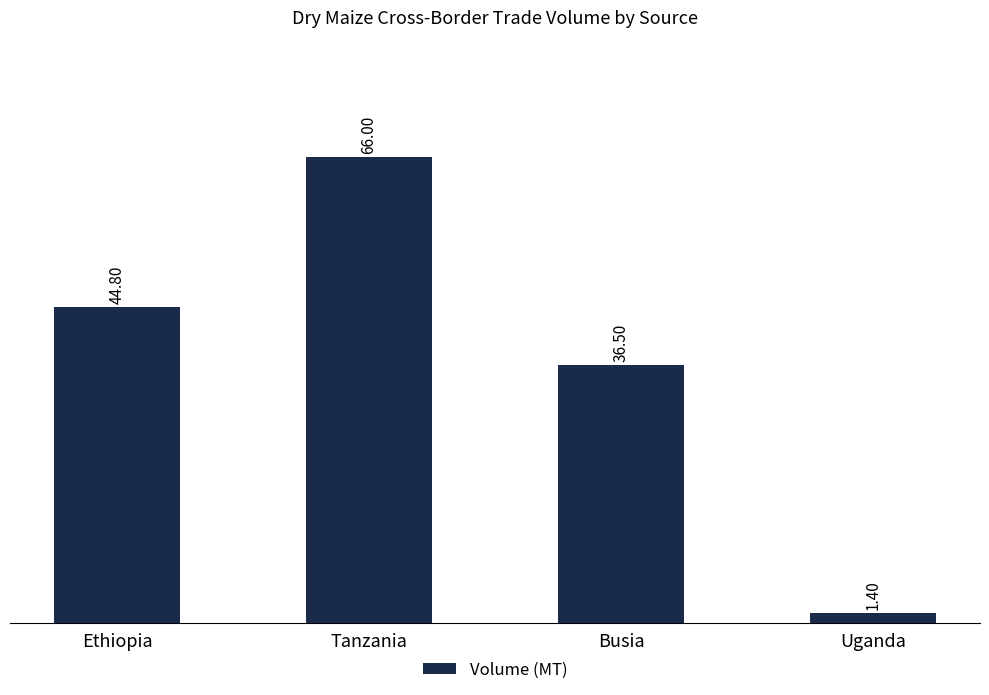

At which category does the chart reach its peak across all series?

Tanzania